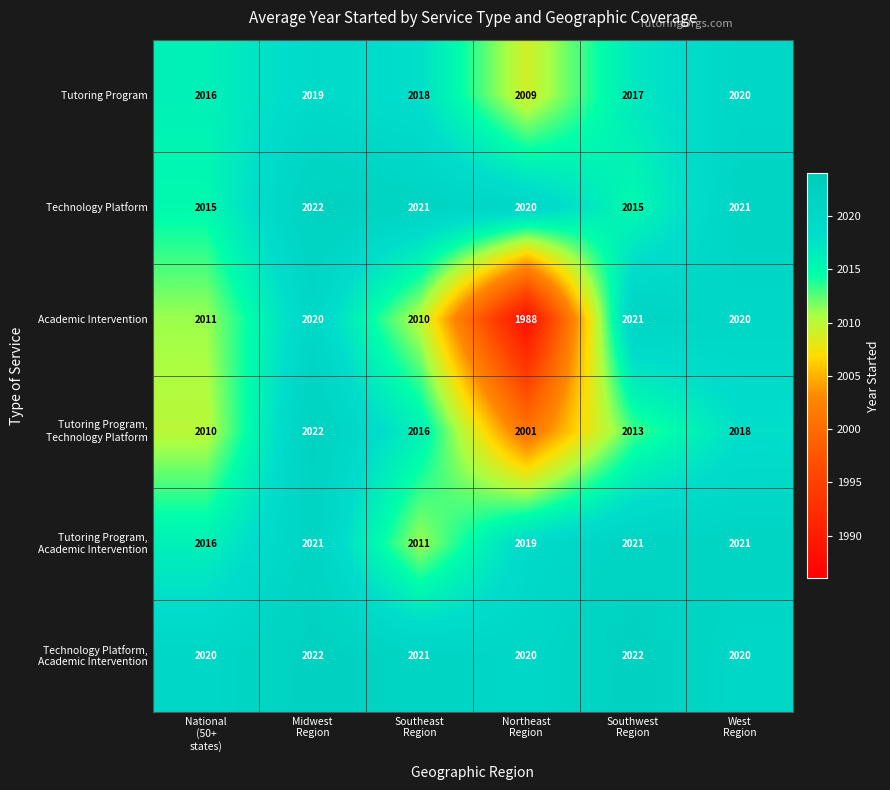

What is the difference between the maximum and minimum values in the Academic Intervention series?

33